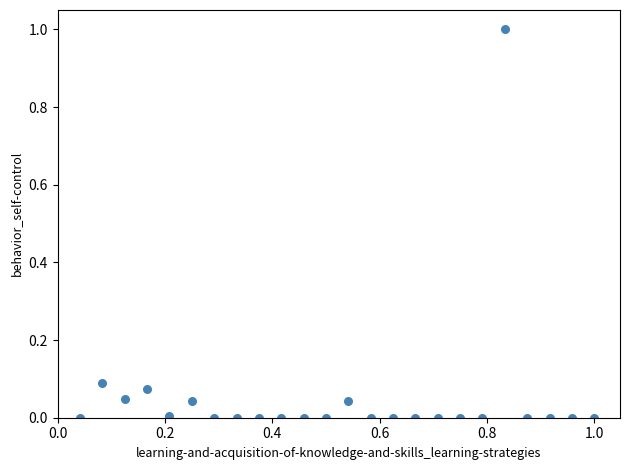

What is the range of Y values (max minus min)?

1.0